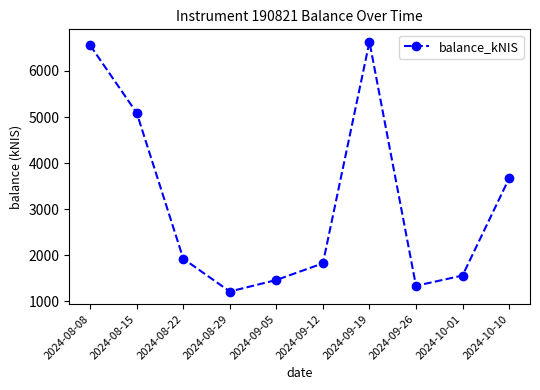

Reading right to left, what are all the values shown in this chart?

2024-10-10=3665.7	2024-10-01=1558.1	2024-09-26=1335.8	2024-09-19=6633.0	2024-09-12=1824.0	2024-09-05=1461.5	2024-08-29=1211.8	2024-08-22=1922.9	2024-08-15=5087.4	2024-08-08=6554.6